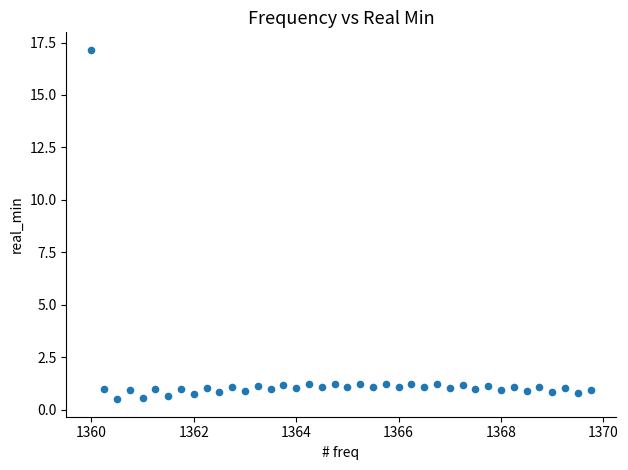

What is the range of Y values (max minus min)?

16.7